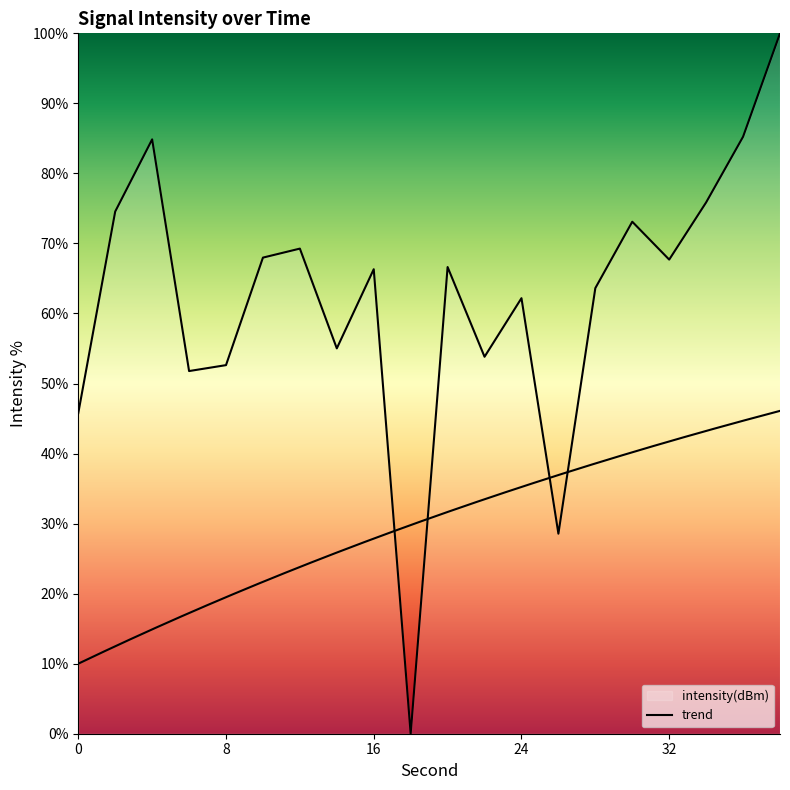

Where is the data nearest to the value 50?

6